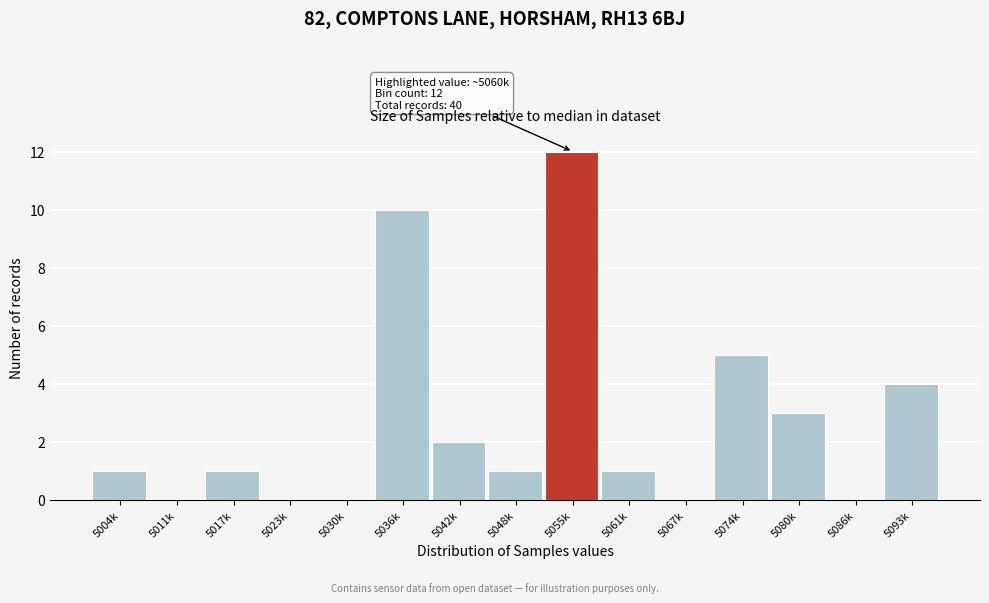

Reading right to left, extract all data points from this chart.

5093k=4	5086k=0	5080k=3	5074k=5	5067k=0	5061k=1	5055k=12	5048k=1	5042k=2	5036k=10	5030k=0	5023k=0	5017k=1	5011k=0	5004k=1